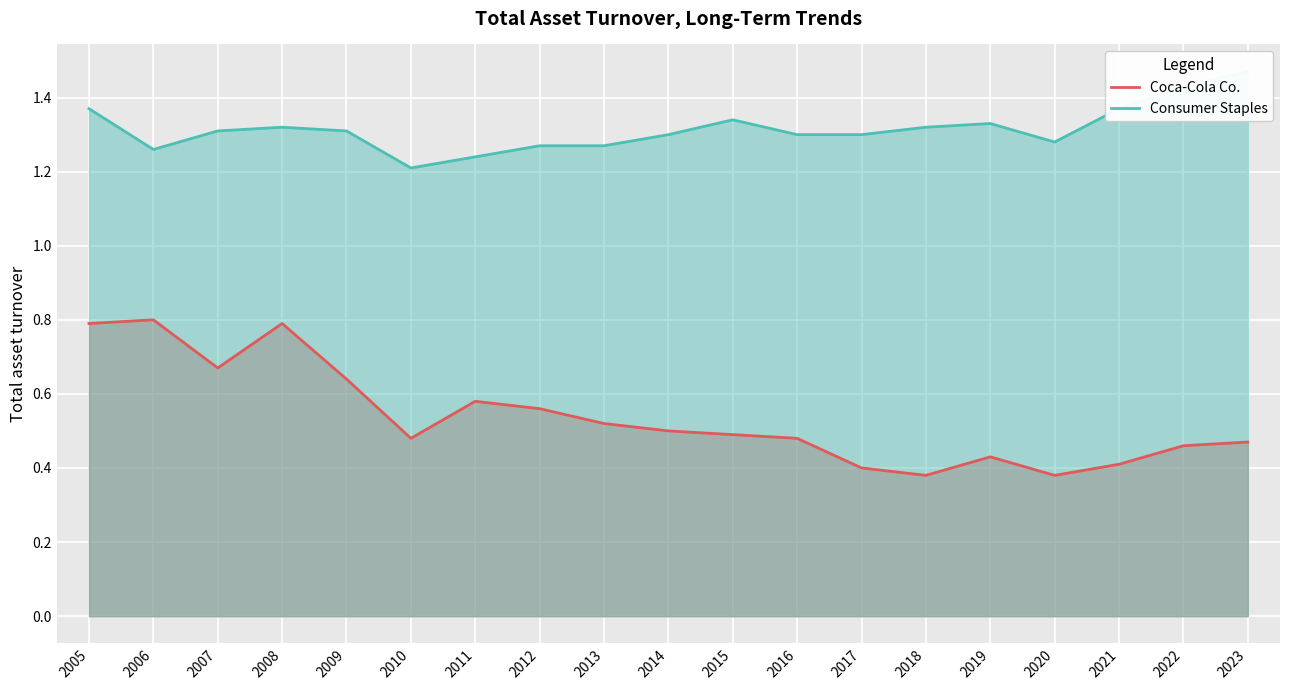

In Coca-Cola Co., how many points are lower than both neighbors (excluding endpoints)?

4